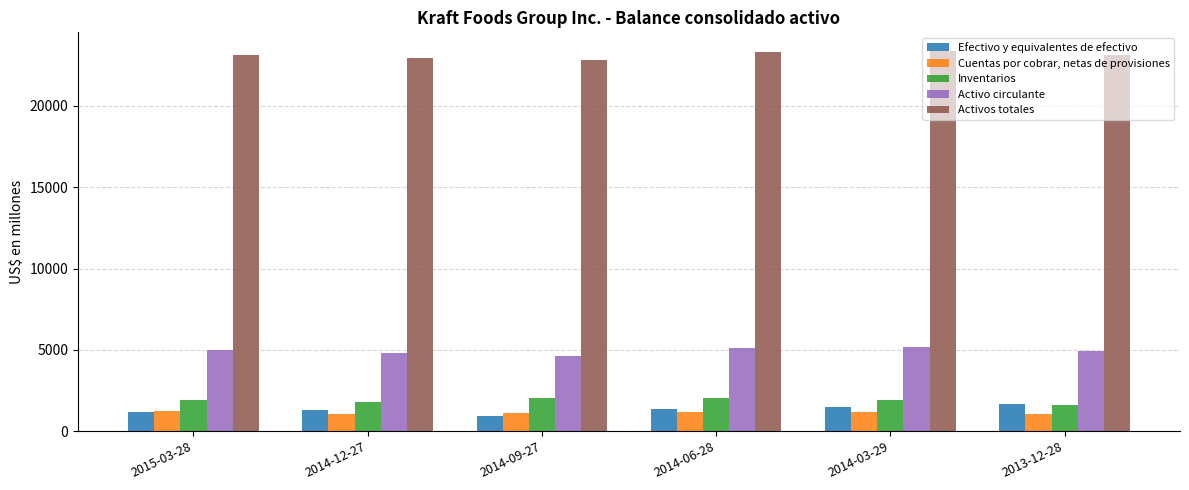

What position from the right is 2014-12-27?

5